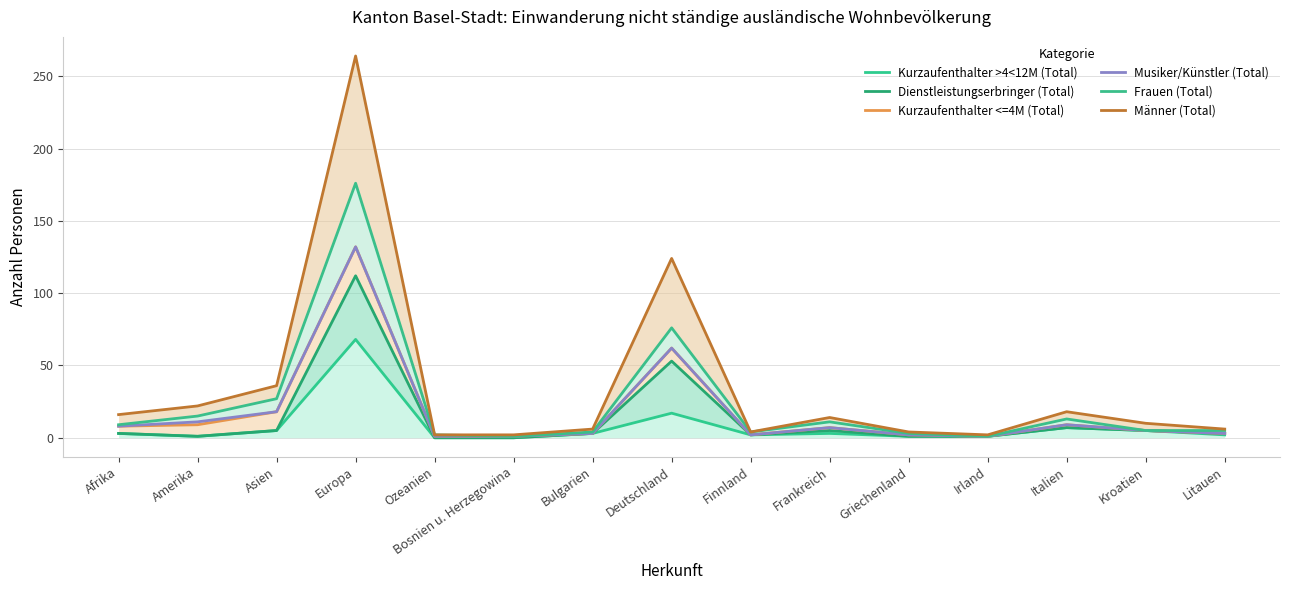

What is the label of the 5th point from the left?

Ozeanien